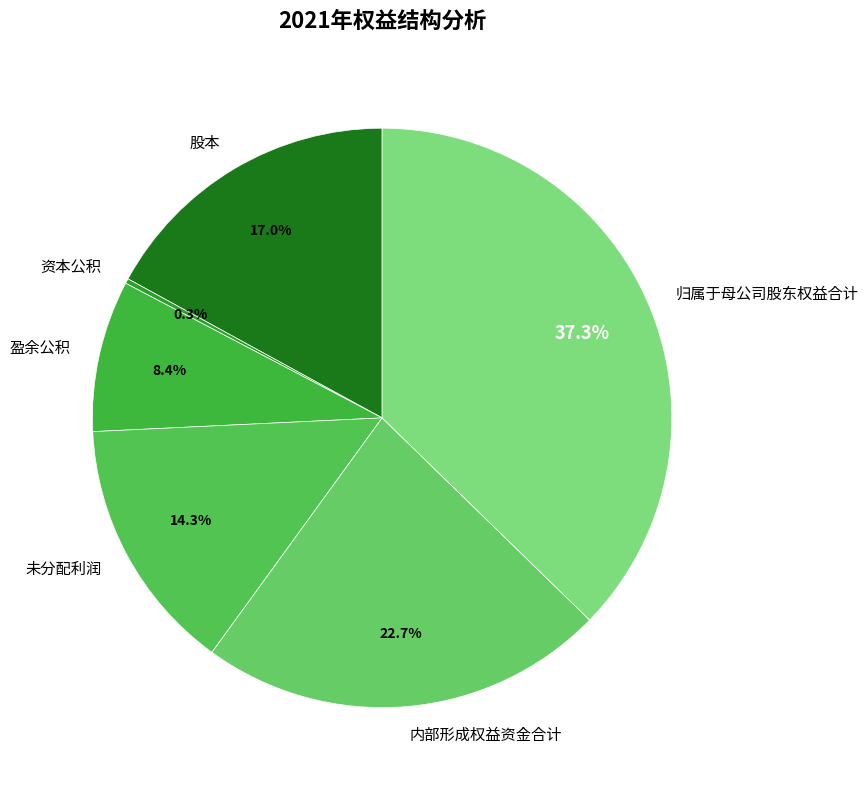

Which slice is the largest?

归属于母公司股东权益合计